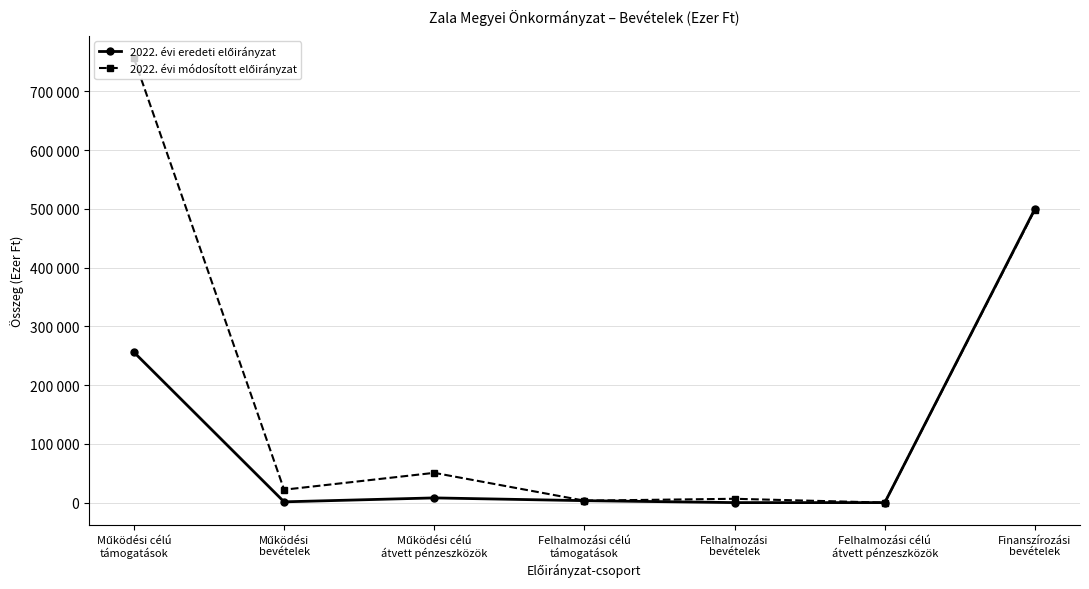

Is the value of 2022. évi módosított előirányzat at Működési
bevételek greater than the value of 2022. évi eredeti előirányzat at Felhalmozási célú
átvett pénzeszközök?

Yes